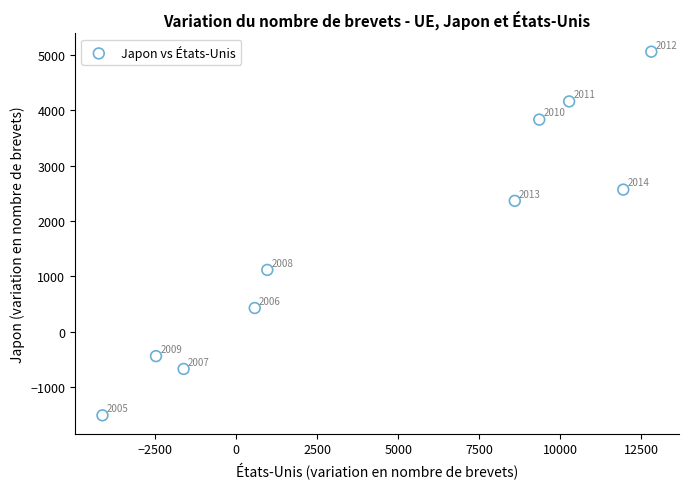

What Y value in the scatter plot is closest to 1775?

2365.7